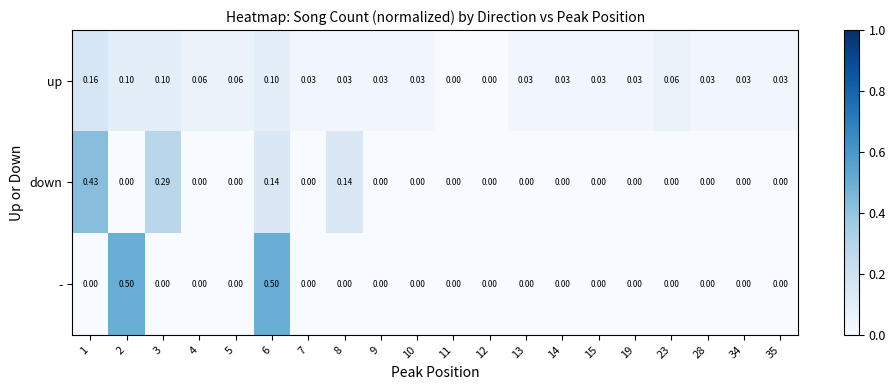

List the series in order of their peak value, lowest first.

up, down, -